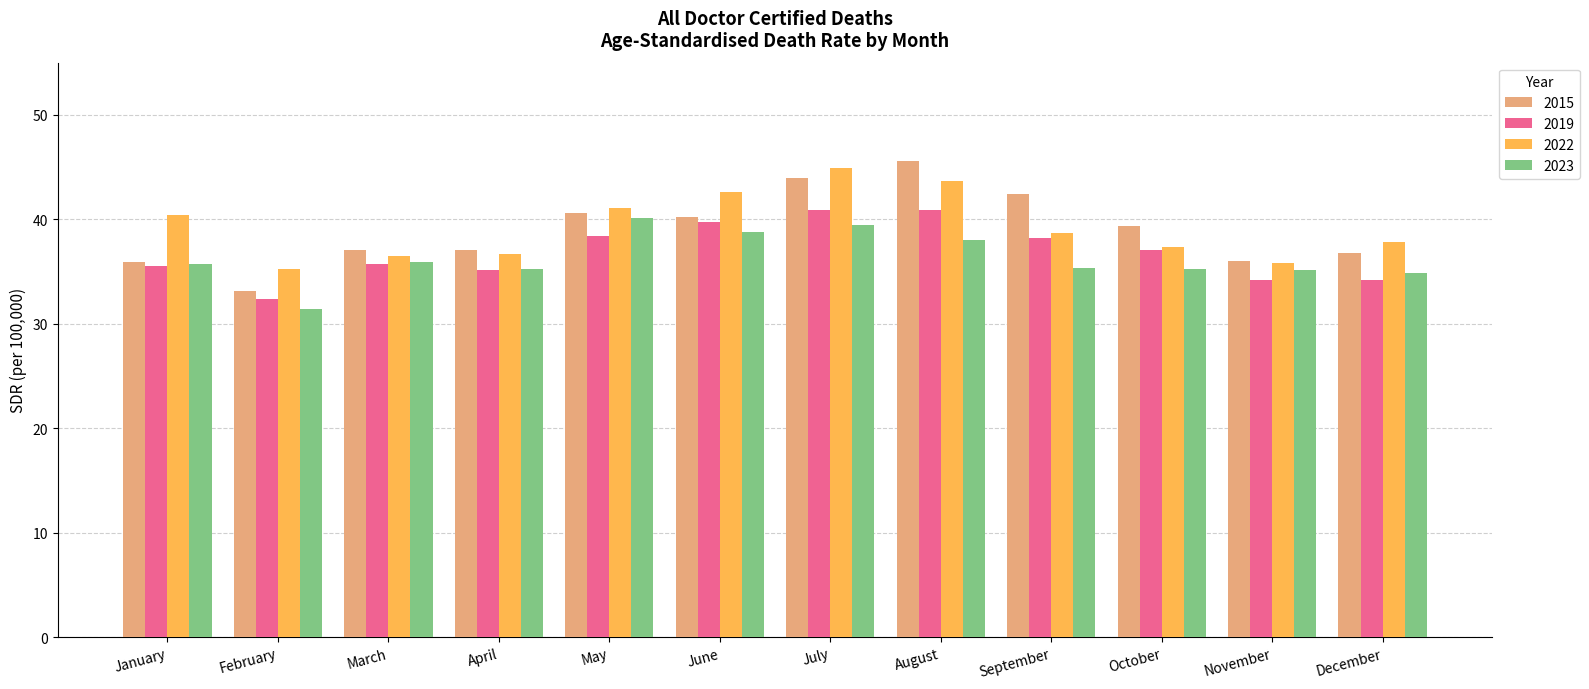

How many distinct data groups are displayed?

4